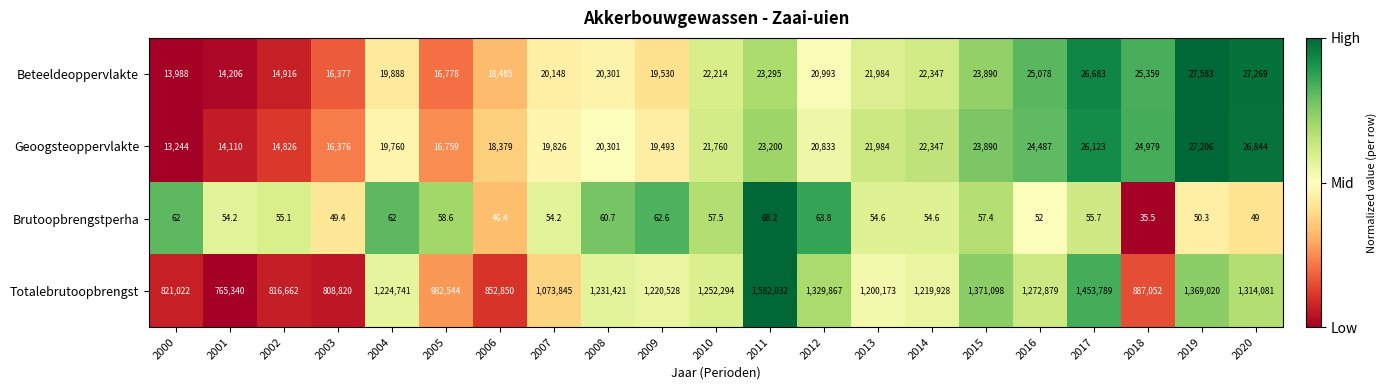

Which series has the largest range (max minus min)?

Totalebrutoopbrengst